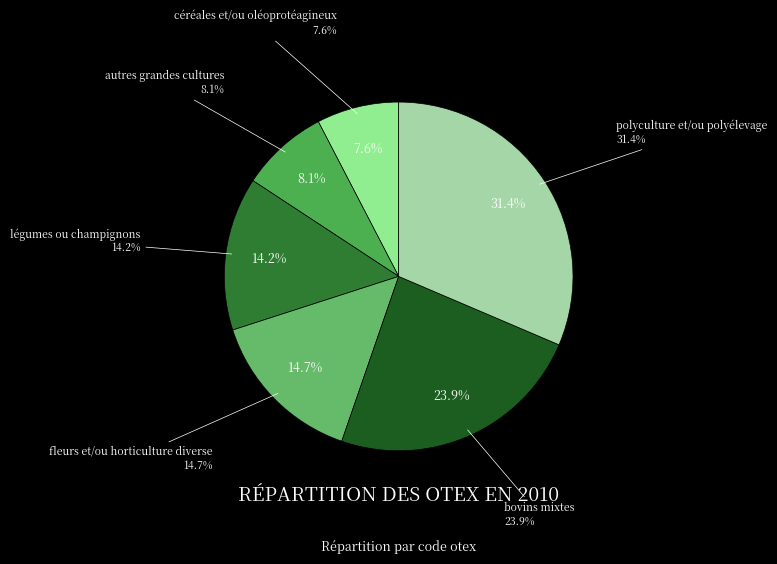

To the nearest percent, what is the difference between the fleurs et/ou horticulture diverse and céréales et/ou oléoprotéagineux slice percentages?

7%